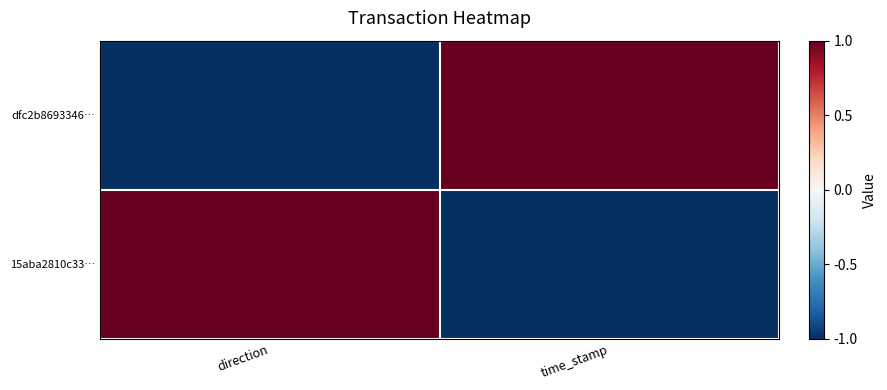

At which category is the sum across all series the highest?

direction